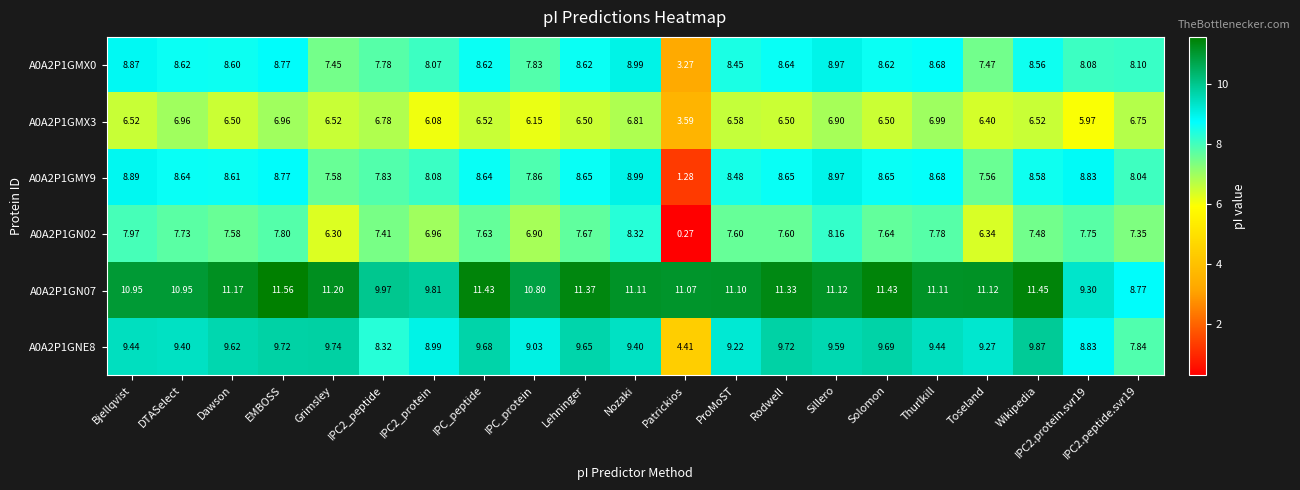

Which label corresponds to the largest value in the chart?

EMBOSS